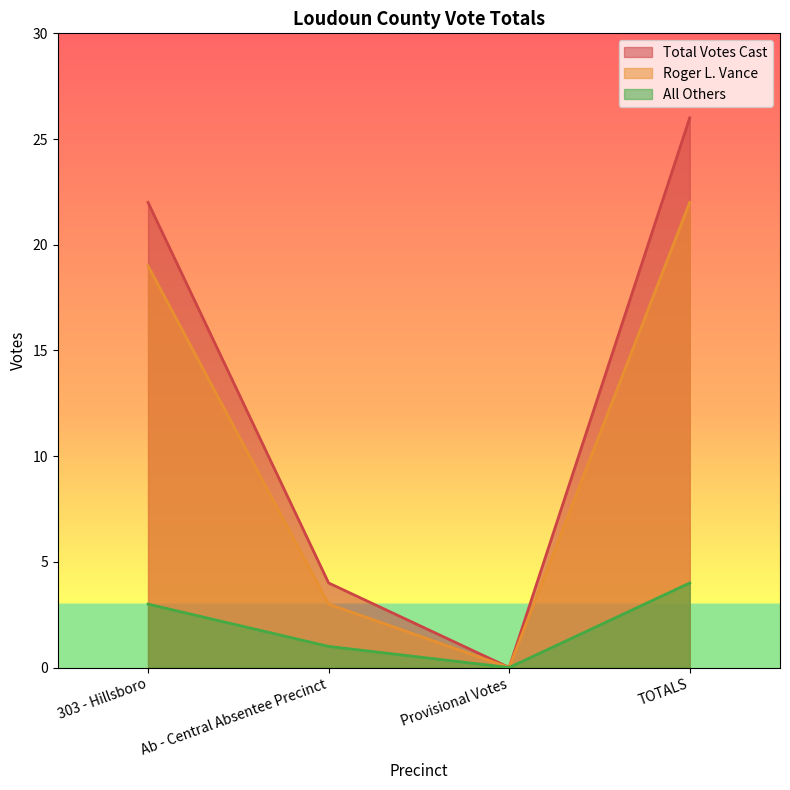

The value of Roger L. Vance at 303 - Hillsboro is 26. True or false?

False